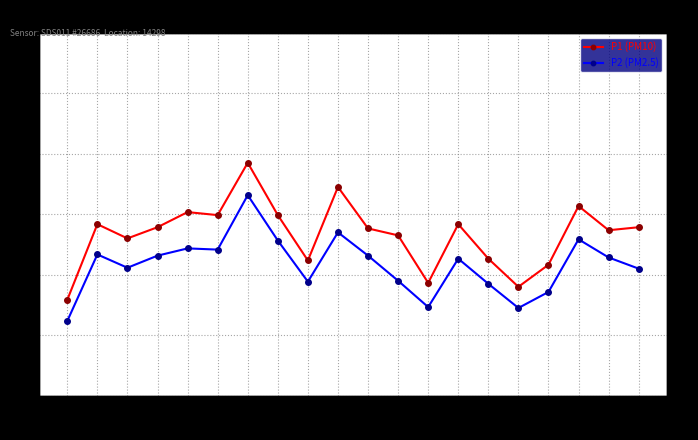

What is the maximum value shown in the chart?

17.7